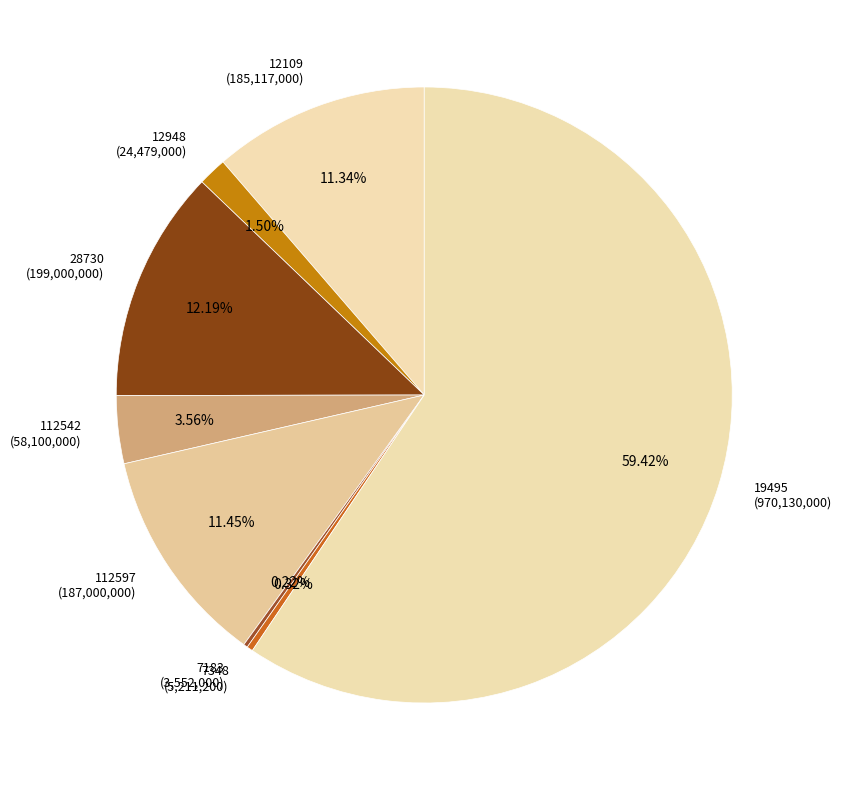

Does any single category account for the majority?

Yes